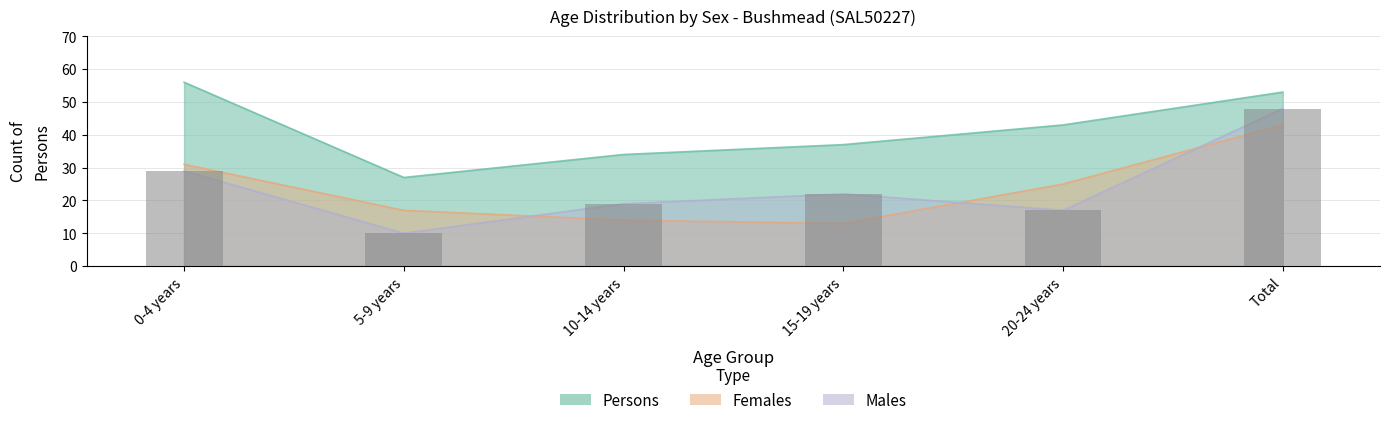

What position from the right is 10-14 years?

4